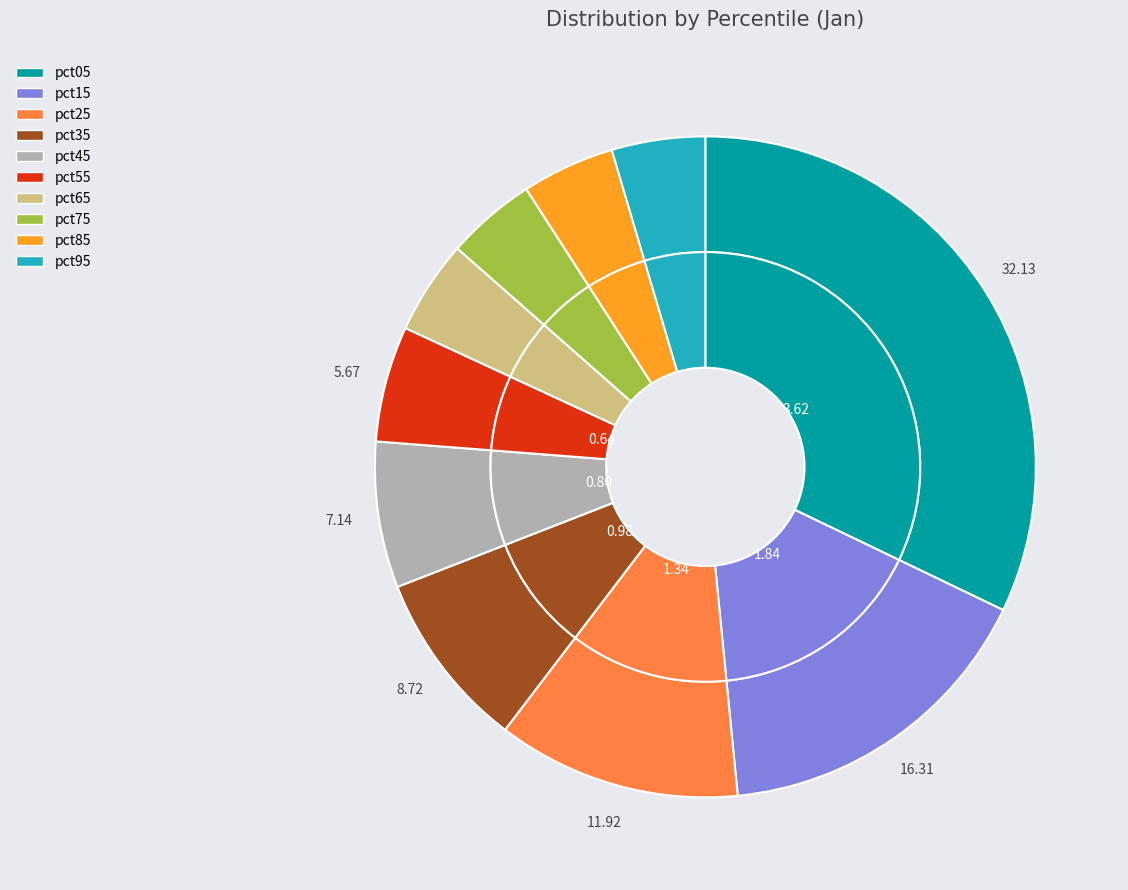

Is it true that pct05 is 22% of the pie?

False